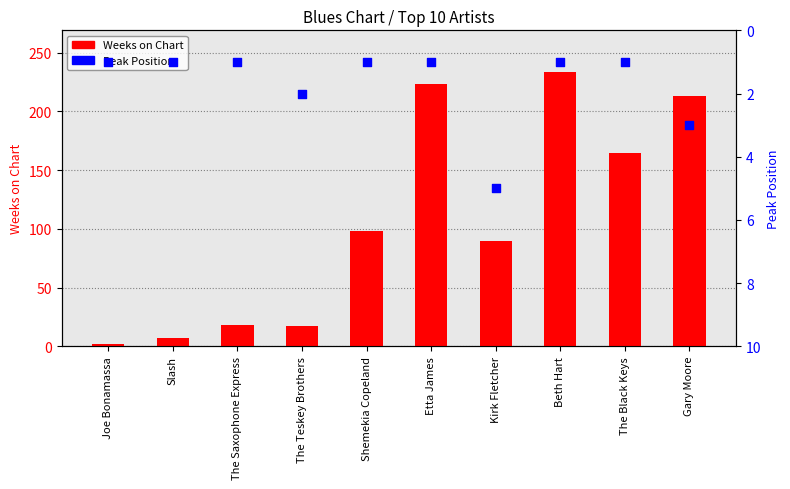

Is the value of Weeks on Chart at Etta James greater than the value of Peak Position at The Saxophone Express?

Yes